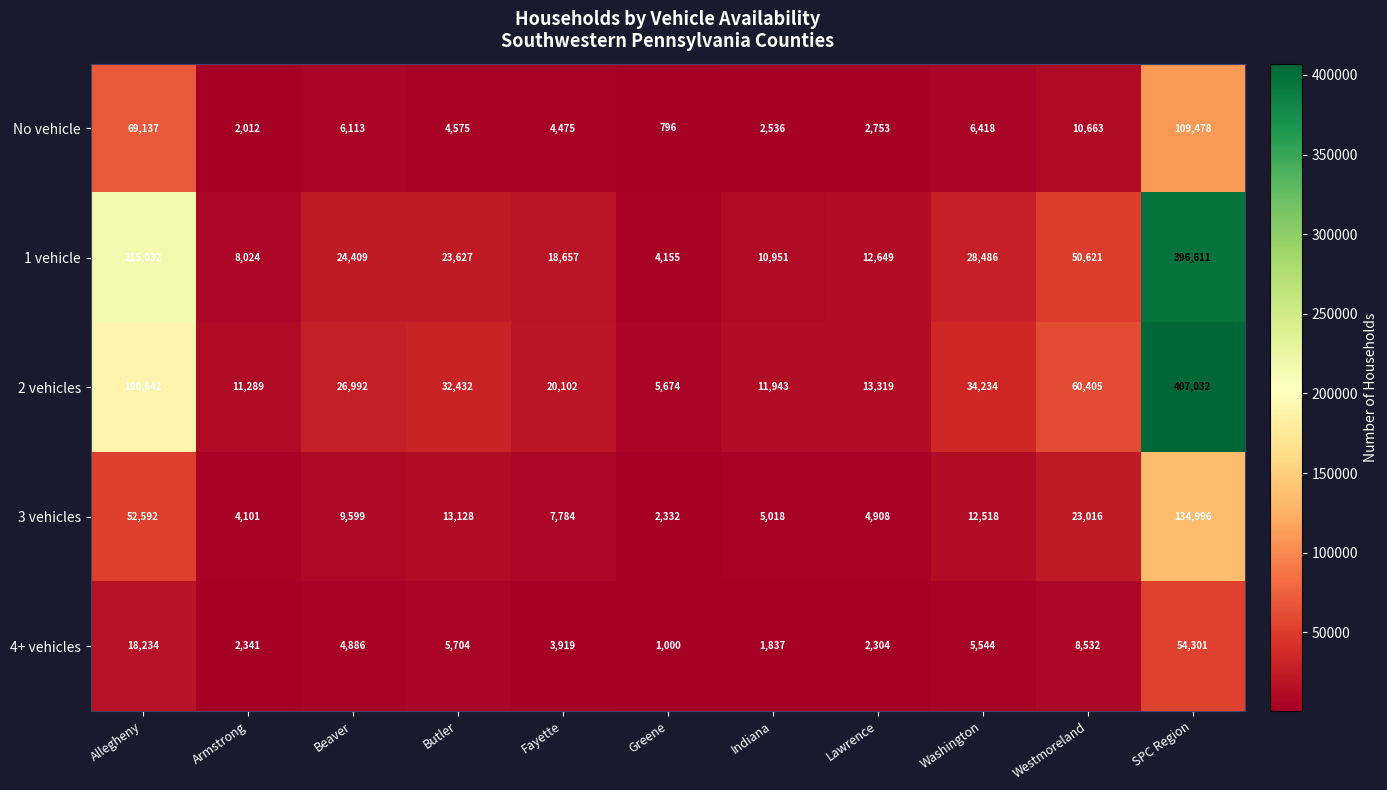

At which label does 1 vehicle first exceed 23627?

Allegheny